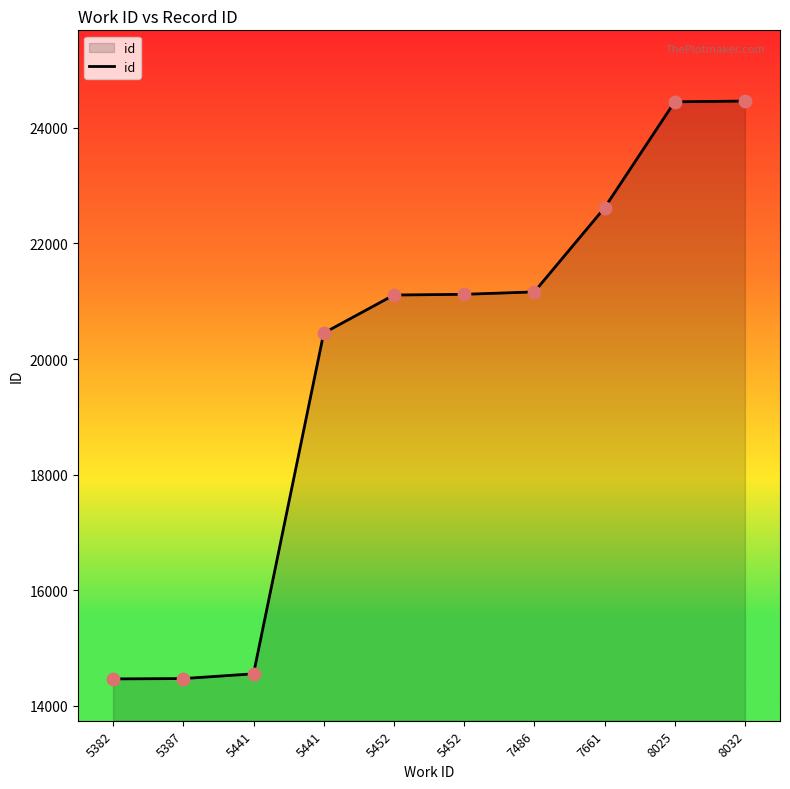

Approximately how many times larger is the value at 5387 compared to 8032?

0.6